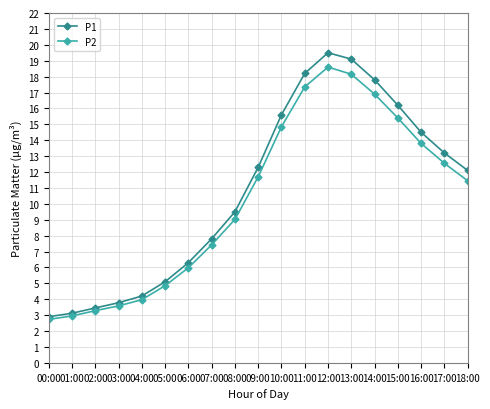

What is the label of the 2nd point from the left?

01:00